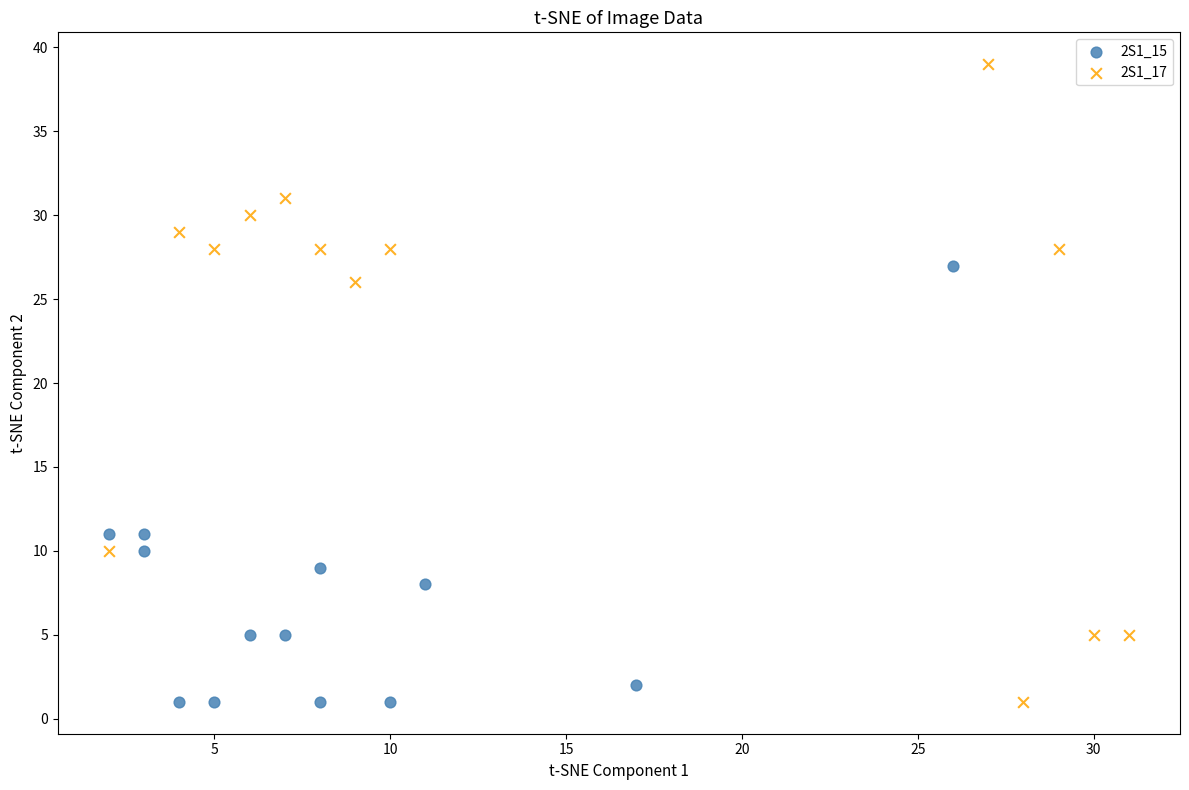

Which series has the largest Y range (max minus min)?

2S1_17